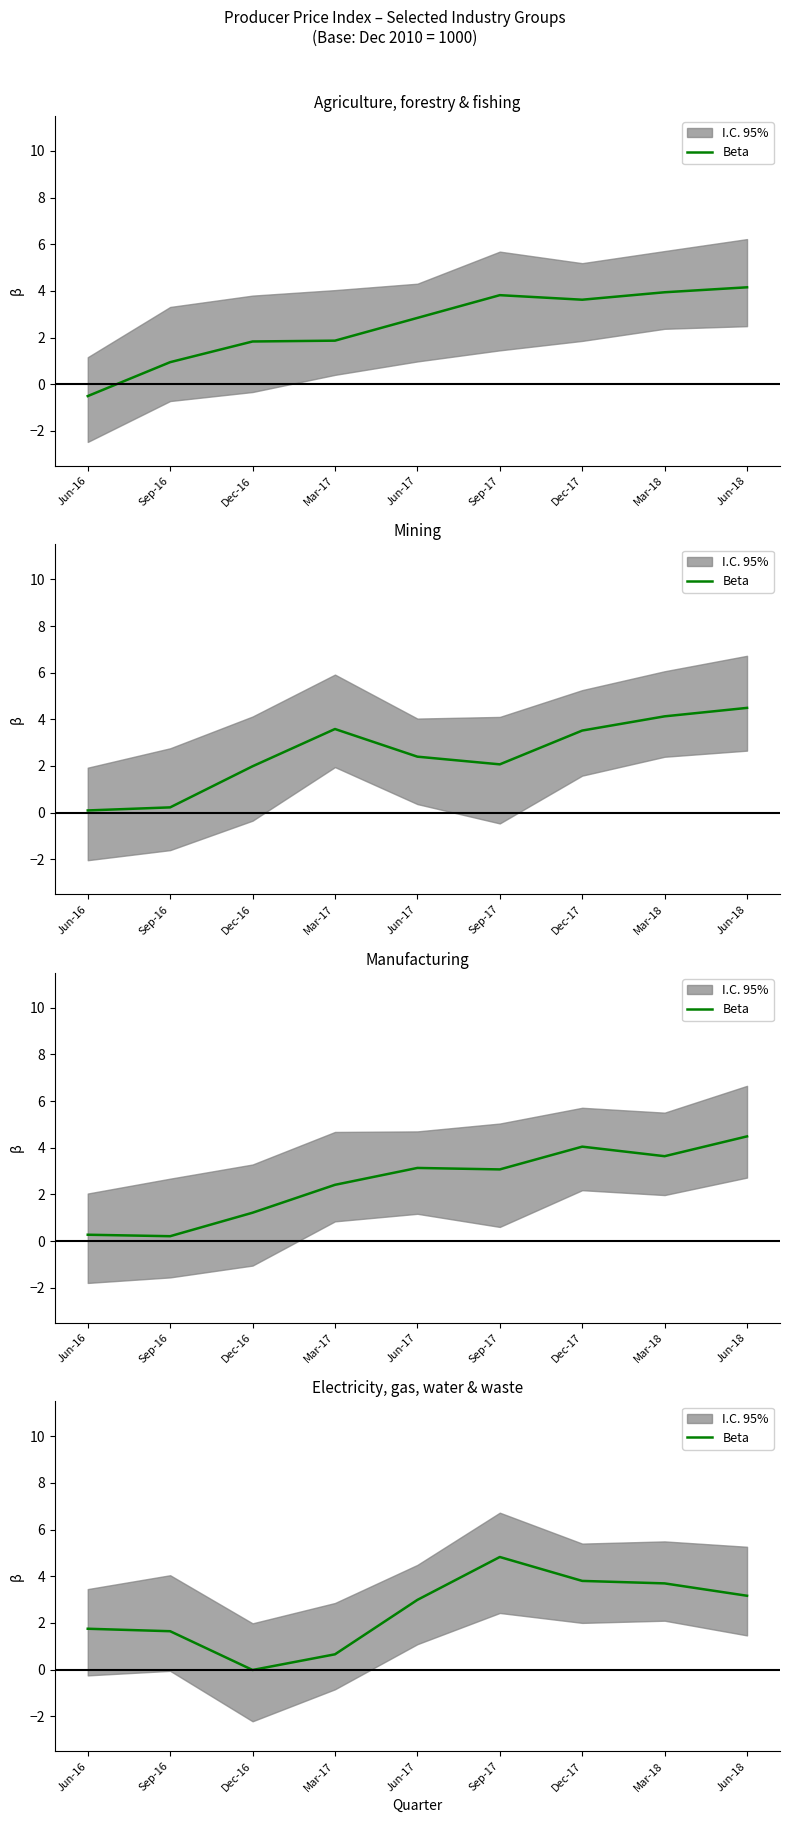

What is the sum of all values?

22.5